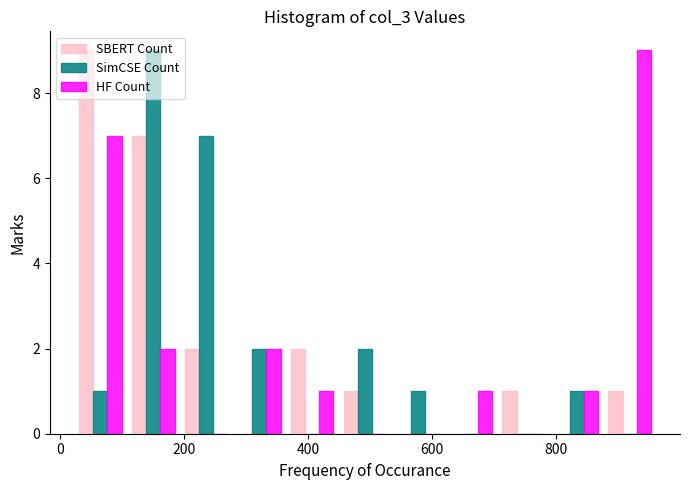

What is the height of the SimCSE Count bar covering 100 to 200 on the x-axis? Neither the bar edges nor the heights are printed on the chart, so give them approximately, as read against the axes.

9